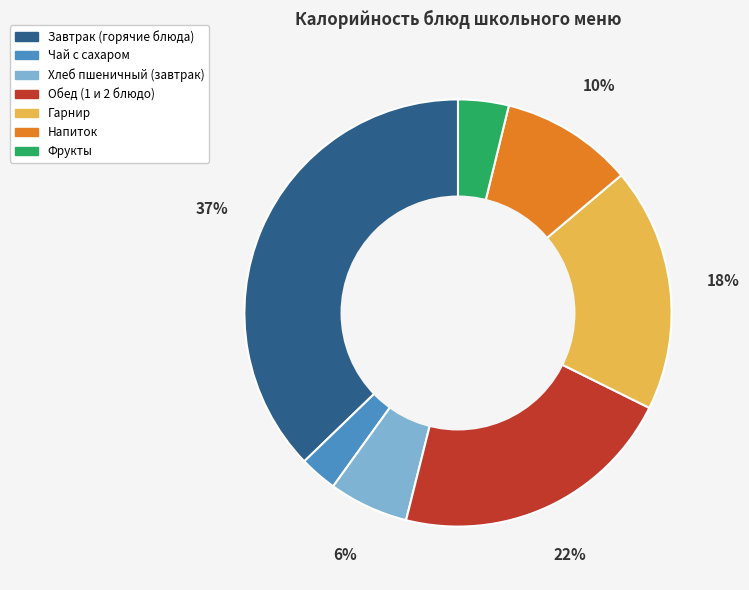

To the nearest percent, what is the difference between the largest and smallest slice percentages?

34%